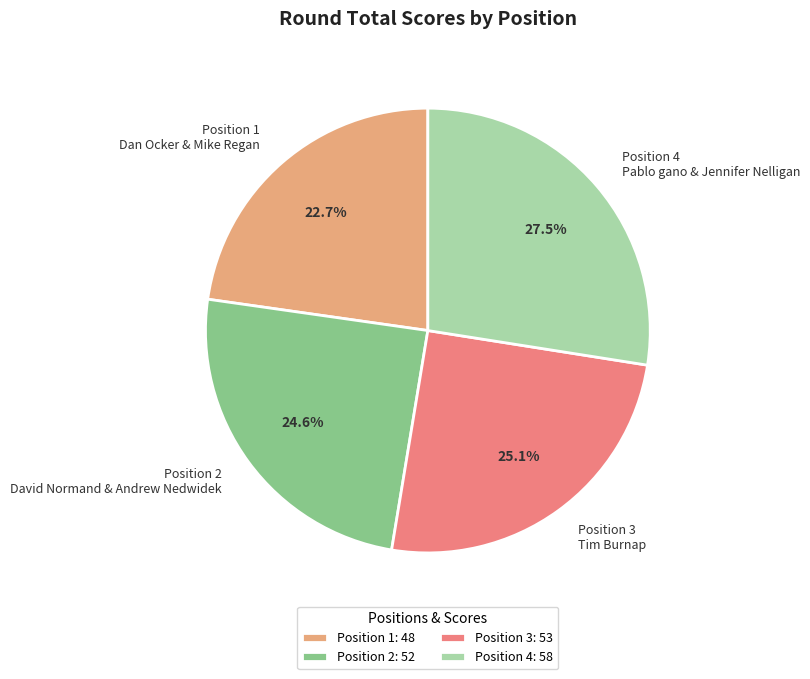

Which slice is the largest?

Position 4